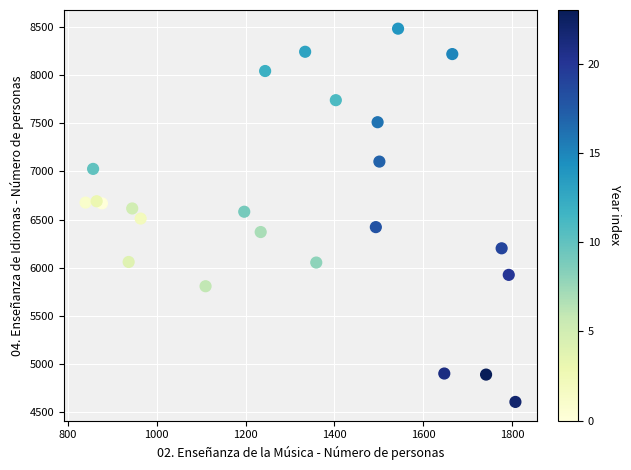

What is the range of X values (max minus min)?

967